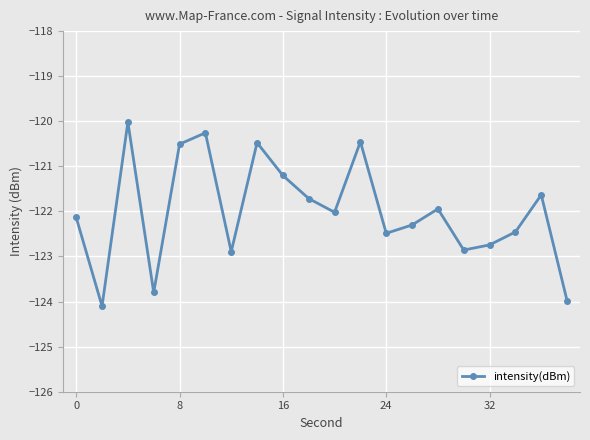

What is the difference between the maximum and minimum values?

4.1